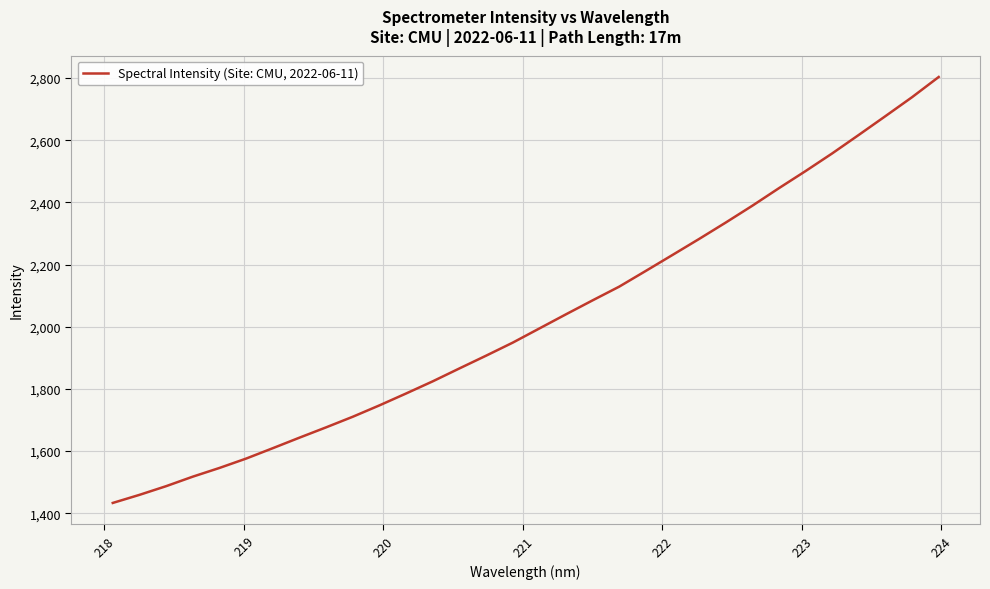

What is the difference between the maximum and minimum values?

1370.5